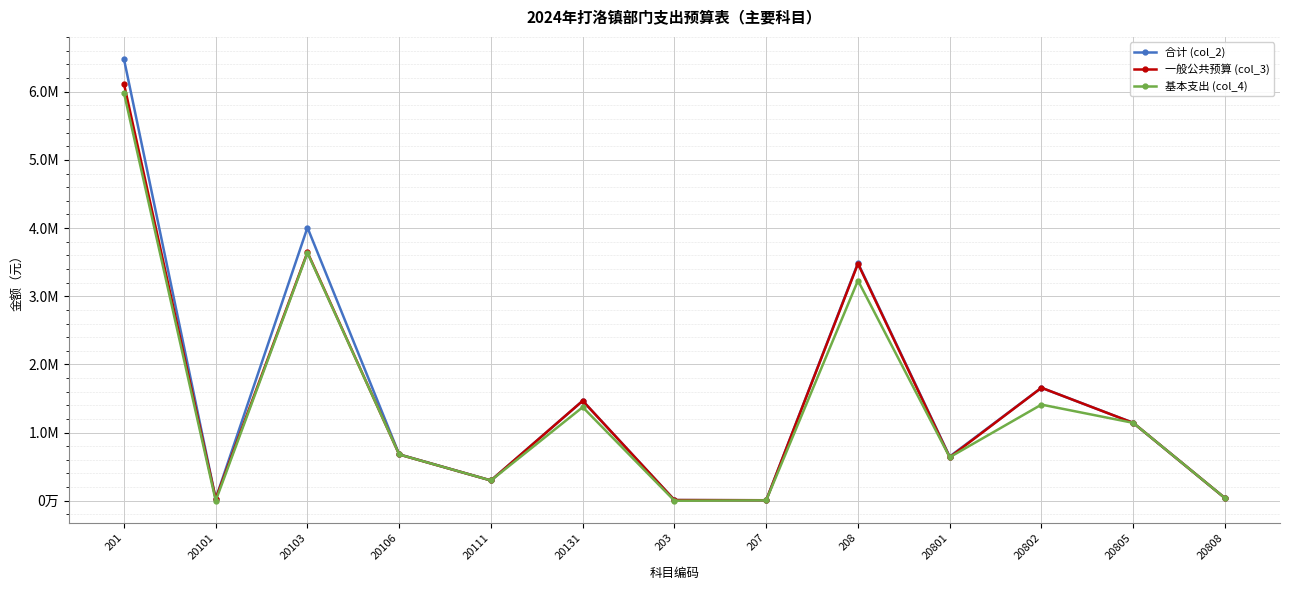

List the series in order of their overall mean, highest first.

合计 (col_2), 一般公共预算 (col_3), 基本支出 (col_4)